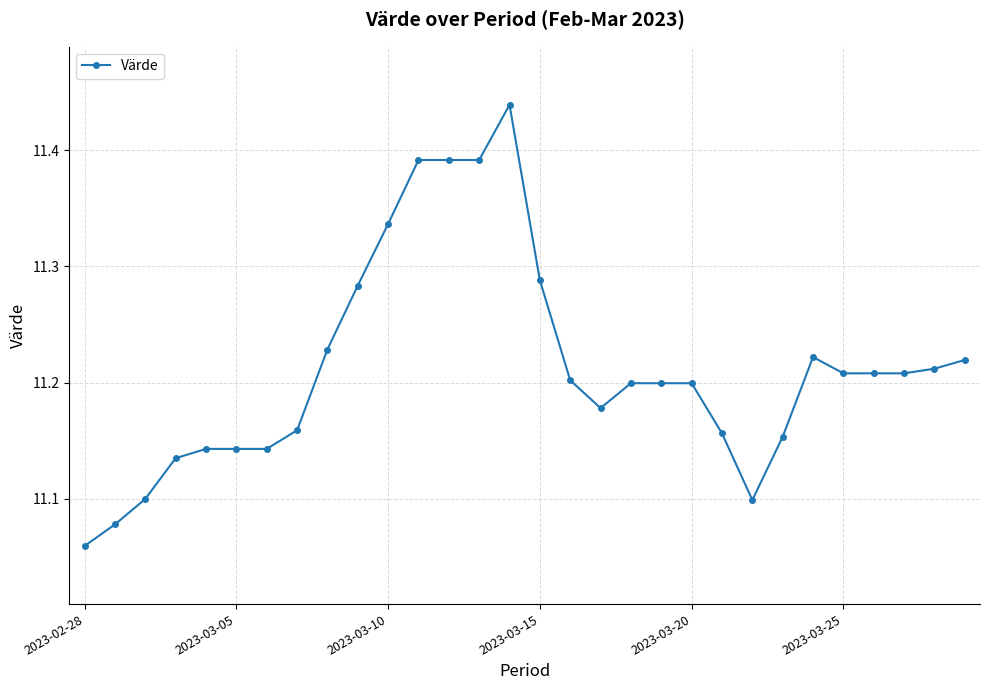

How many values are between 11 and 12?

30